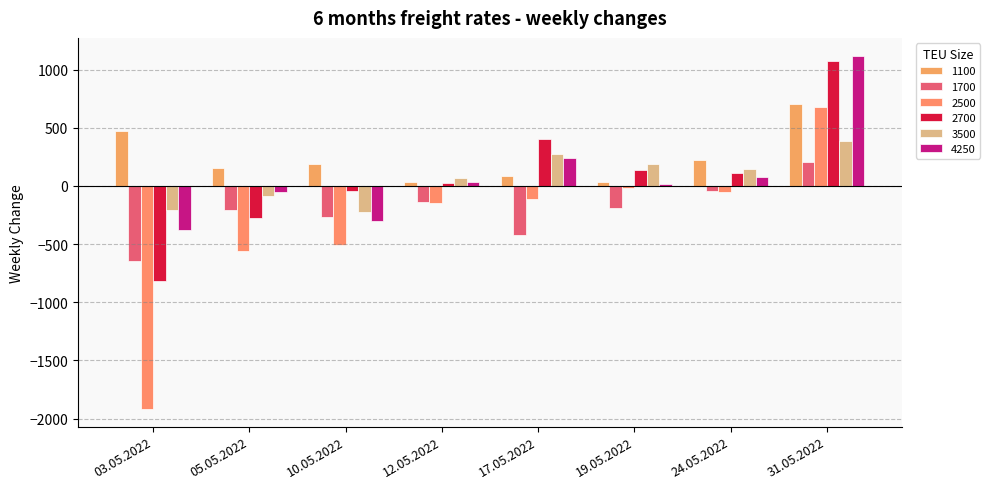

Rank the categories by 1100 value from lowest to highest.

12.05.2022, 19.05.2022, 17.05.2022, 05.05.2022, 10.05.2022, 24.05.2022, 03.05.2022, 31.05.2022